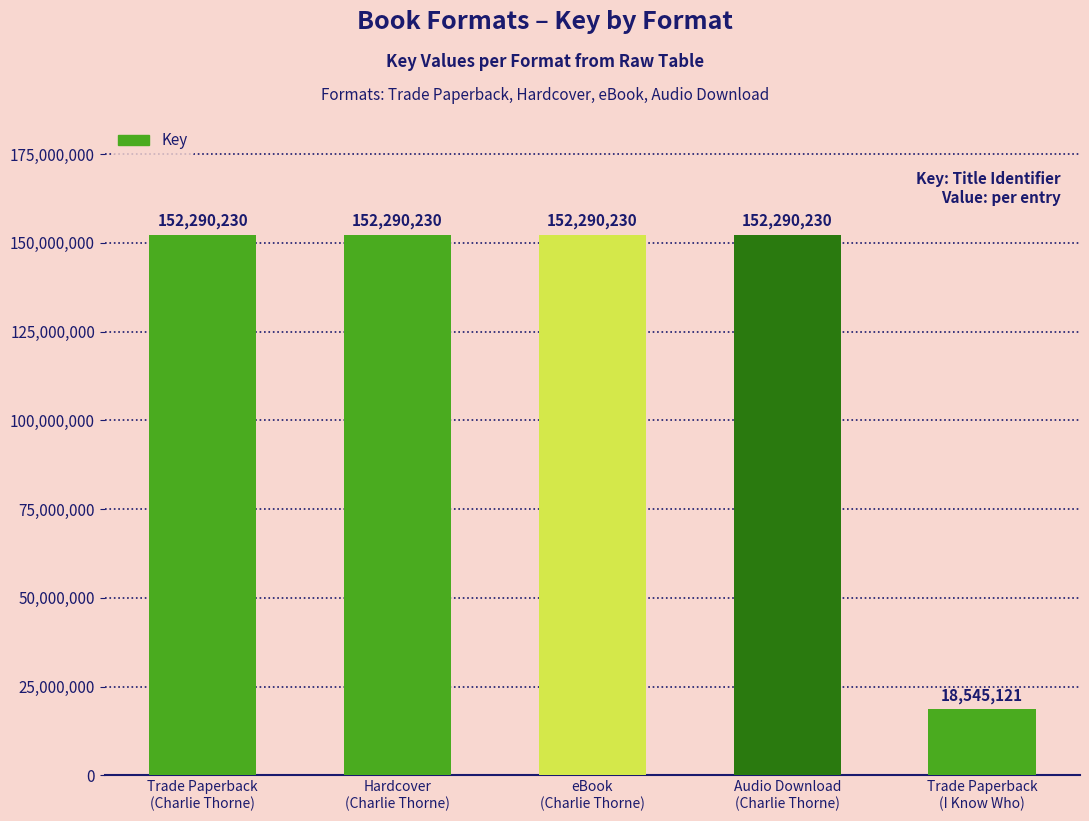

The value at Audio Download
(Charlie Thorne) is 51964730. True or false?

False